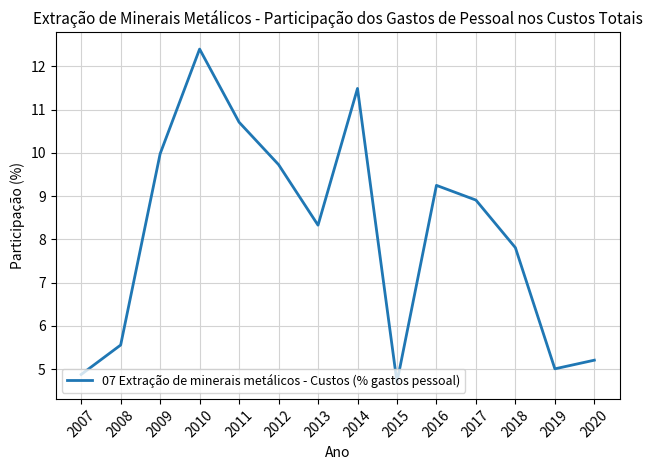

True or false: the data shows 9.2 at 2016.

True